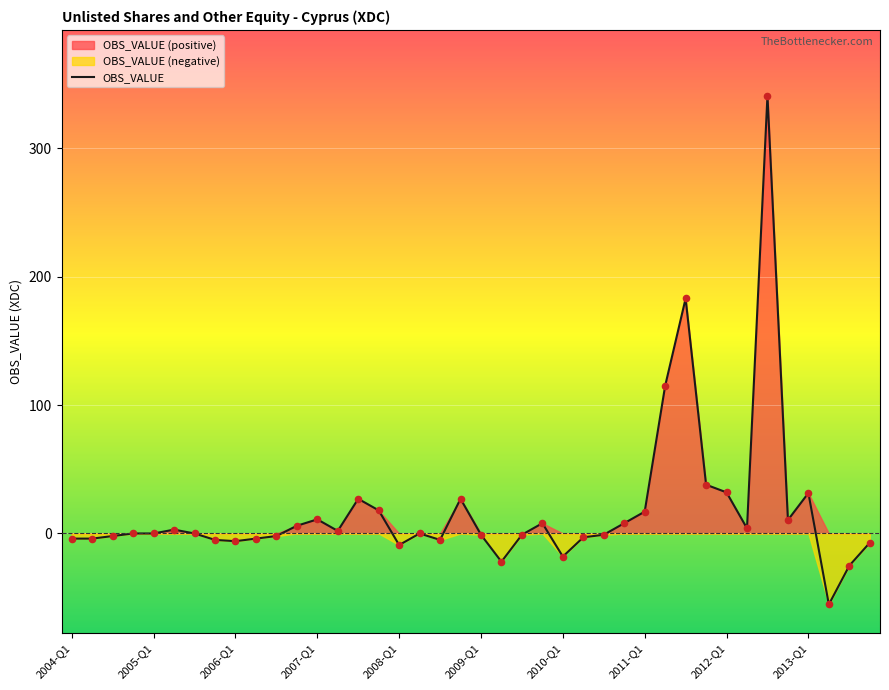

Between 2012-Q4 and 2010-Q2, which is larger?

2012-Q4